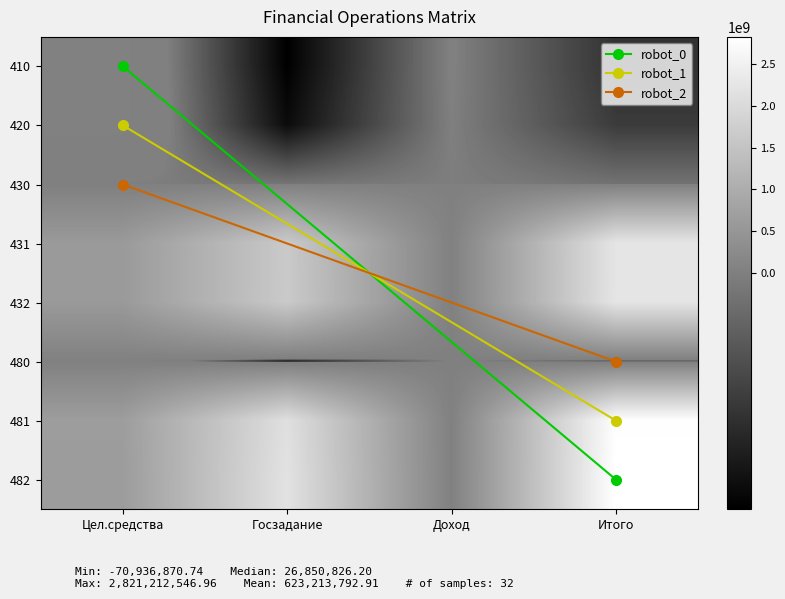

What is the difference between the second highest and minimum values in the 431 series?

1600383126.5